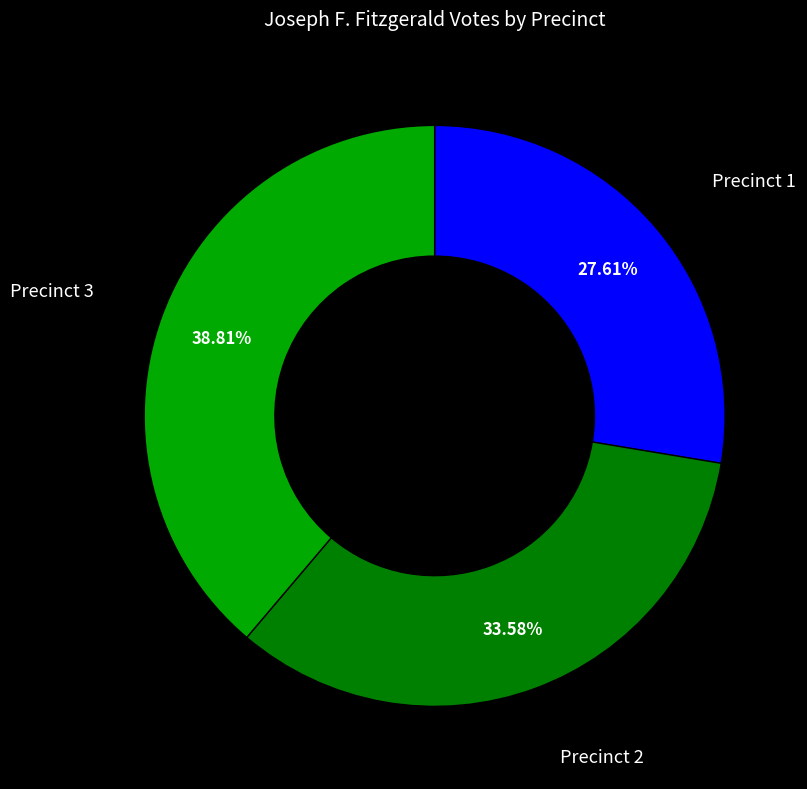

Between Precinct 3 and Precinct 1, which is larger?

Precinct 3